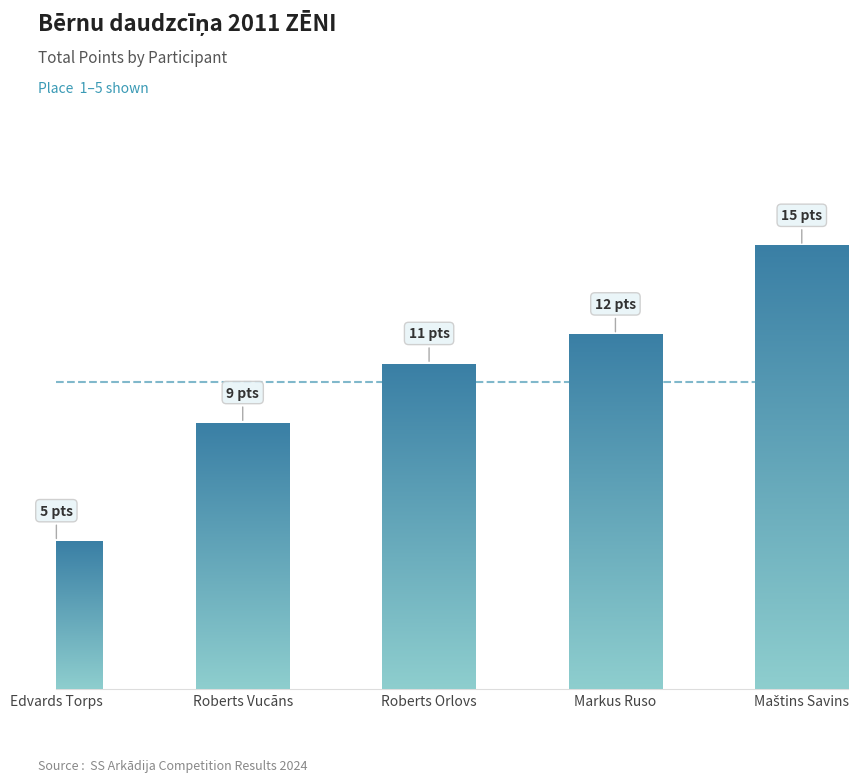

How many values exceed 11?

2